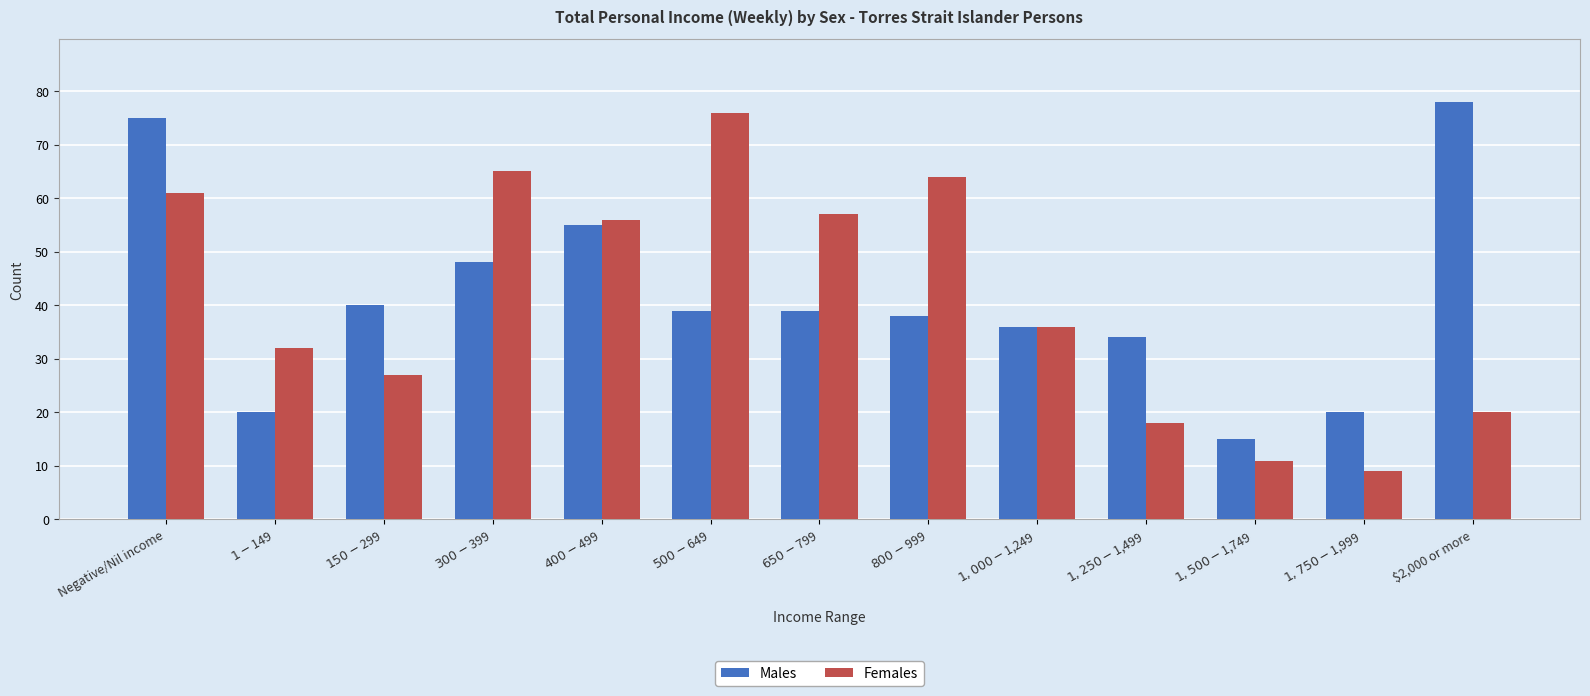

What is the label of the 6th bar from the right?

$800-$999